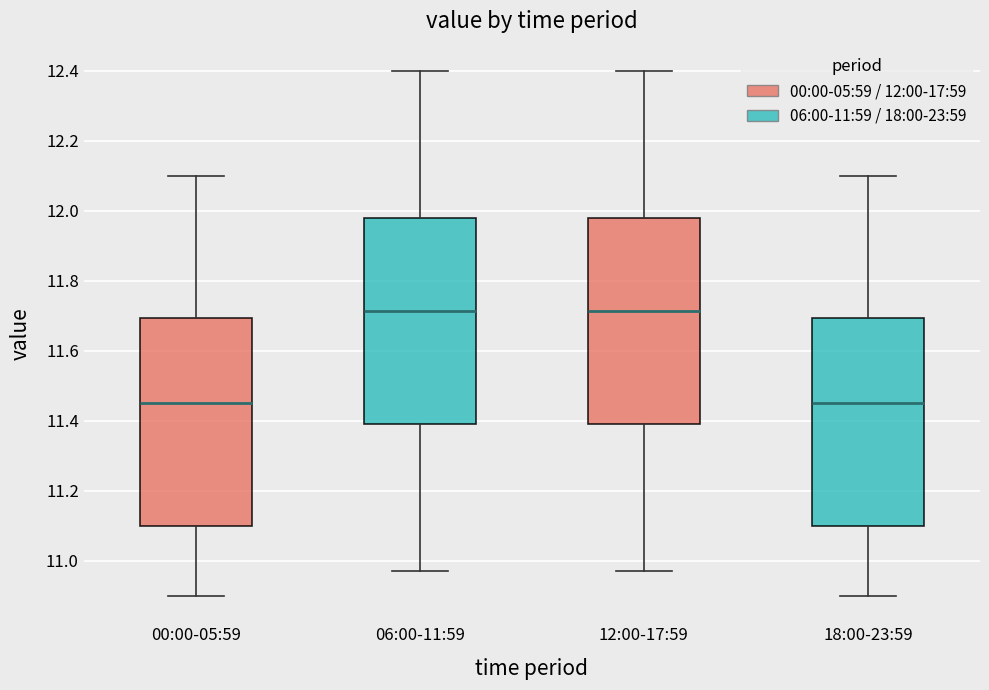

Reading left to right, transcribe this box plot: for each box, give where its median line is, the range the box spans, and where its two whiskers end, as read against the y-axis. The values are not printed on the chart, so give them approximately, as read against the axis.

00:00-05:59: median 11.46, box 11.10 to 11.70, whiskers 10.90 to 12.10
06:00-11:59: median 11.72, box 11.40 to 11.98, whiskers 10.98 to 12.40
12:00-17:59: median 11.72, box 11.40 to 11.98, whiskers 10.98 to 12.40
18:00-23:59: median 11.46, box 11.10 to 11.70, whiskers 10.90 to 12.10